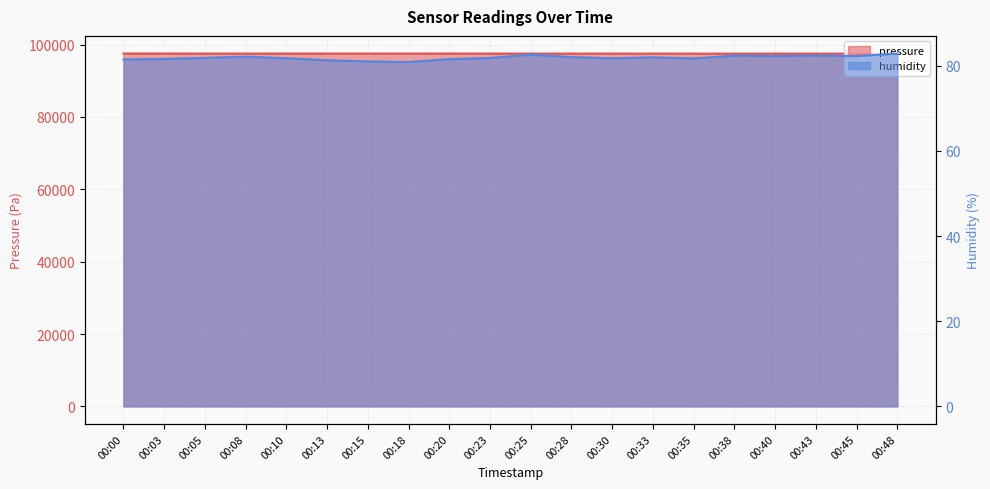

What are all the series names shown in the legend?

pressure, humidity